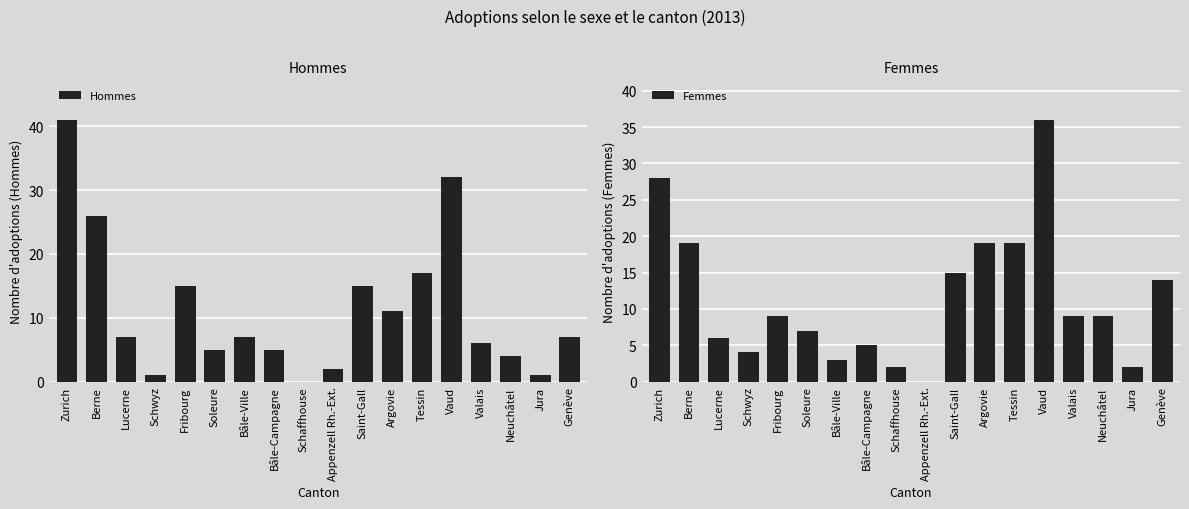

How many data points does each series have?

18